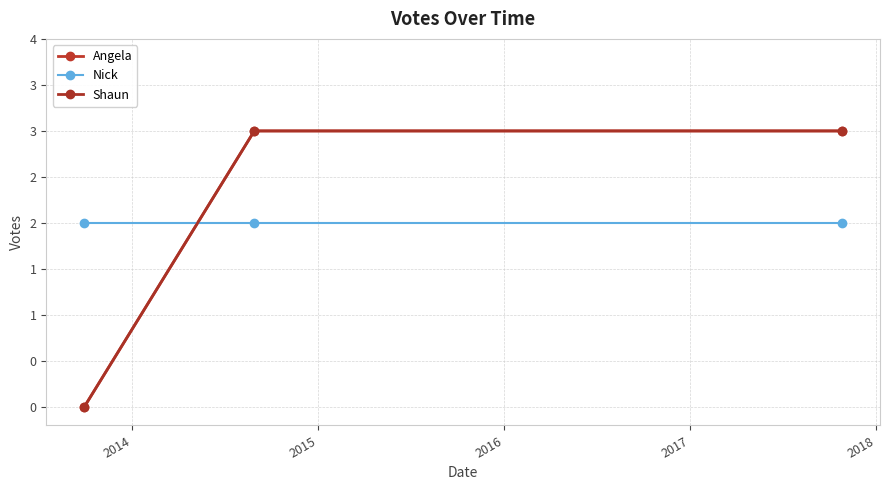

Does the chart have visible grid lines?

Yes